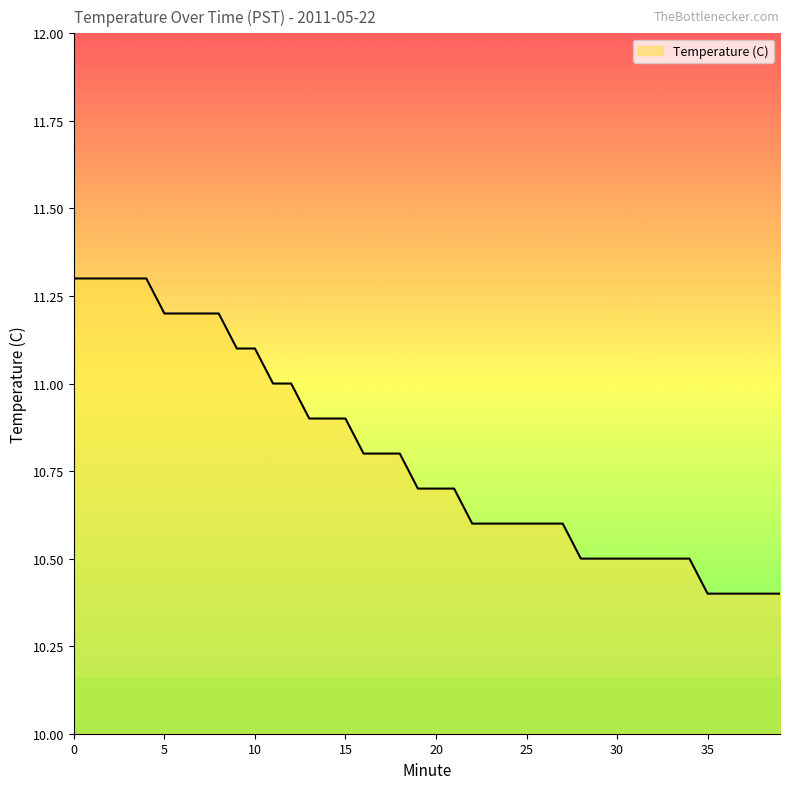

What is the minimum value shown in the chart?

10.4